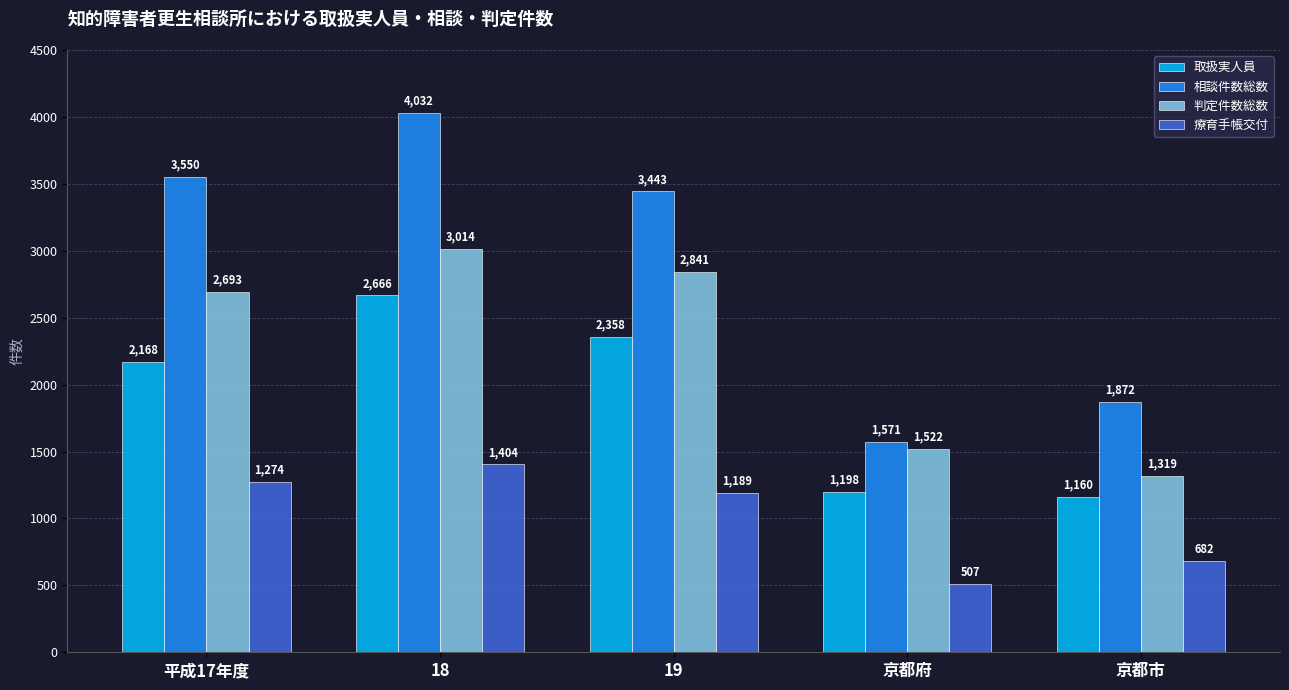

At which category is the sum across all series the highest?

18